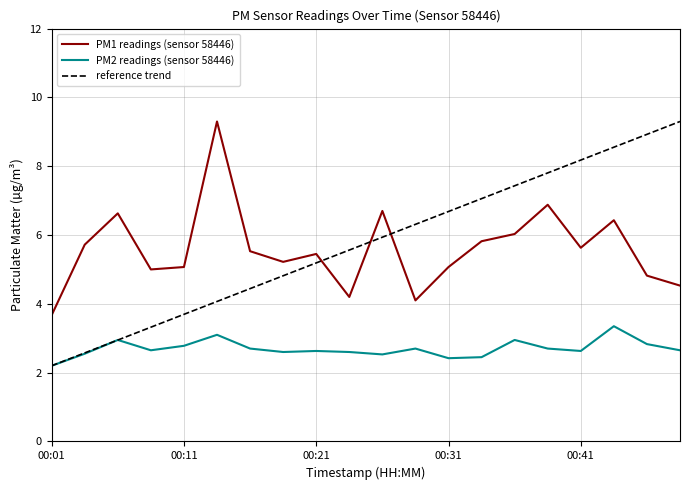

What is the difference between the maximum and second lowest values in the reference trend series?

6.7